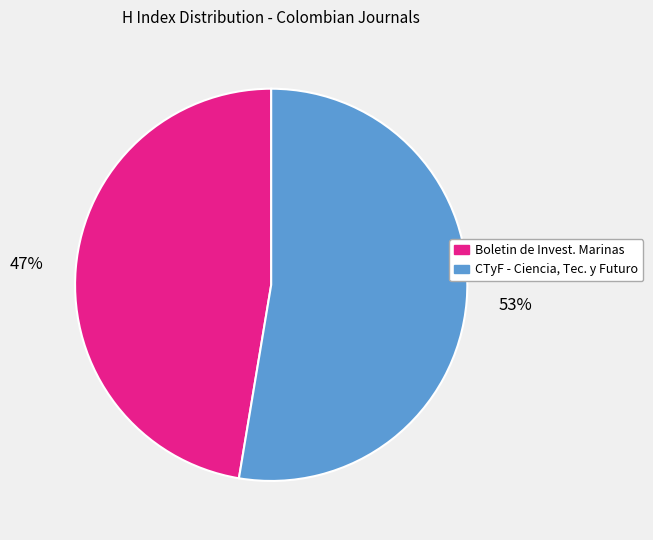

Does any single category account for the majority?

Yes